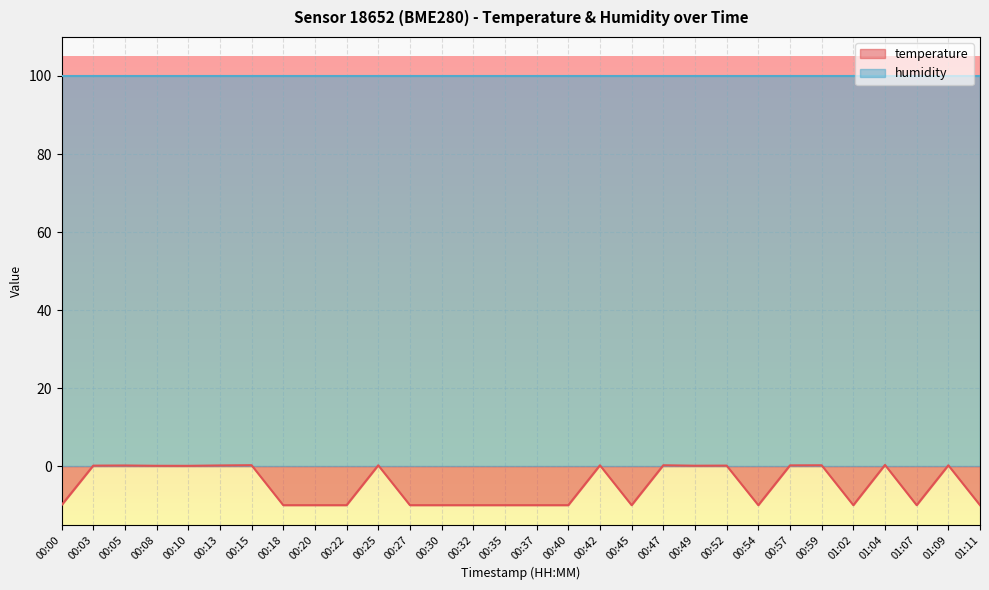

What is the minimum value shown in the chart?

-10.0